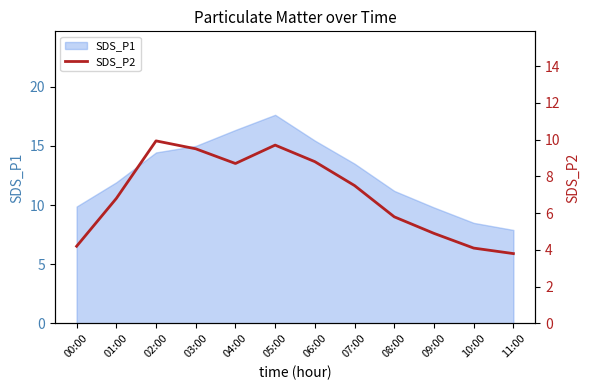

The value of SDS_P1 at 02:00 is 14.4. True or false?

True